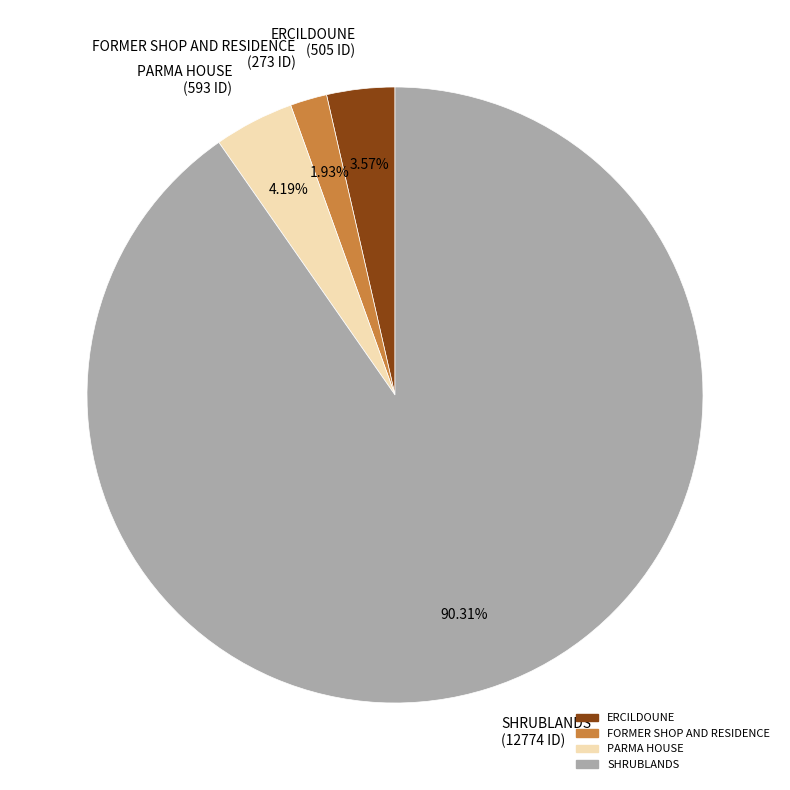

Between FORMER SHOP AND RESIDENCE and SHRUBLANDS, which is larger?

SHRUBLANDS